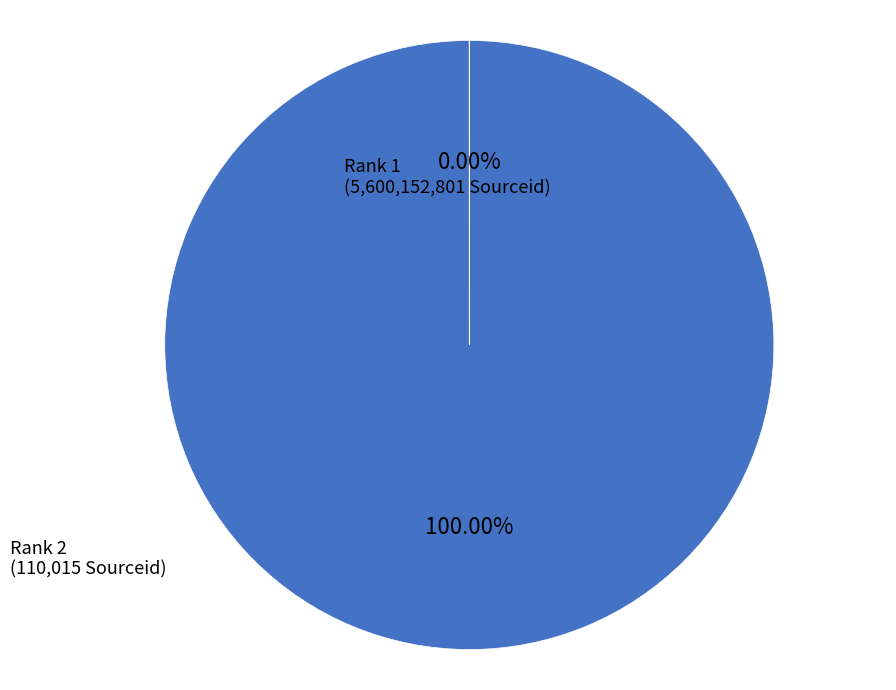

Approximately how many times larger is the value at Rank 1
(5600152801) compared to Rank 2
(110015)?

50903.5